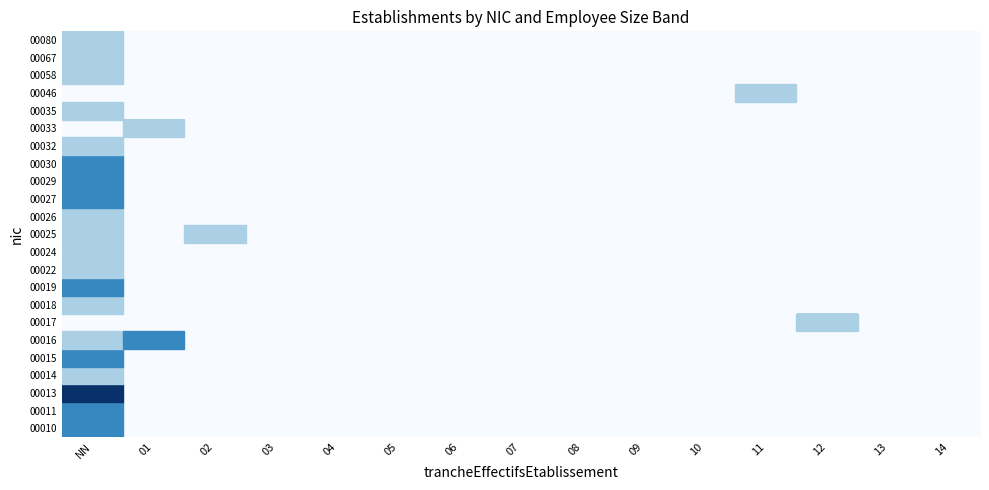

Which category has the lowest value across all series?

01